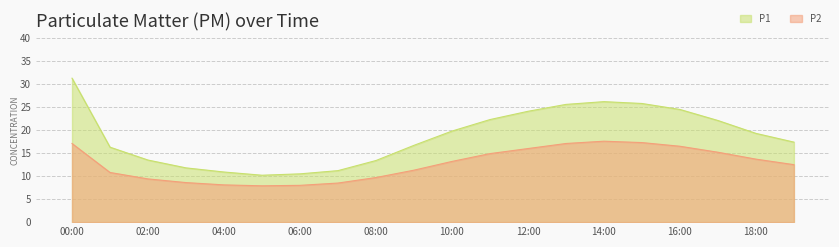

The value of P1 at 05:00 is 10.2. True or false?

True